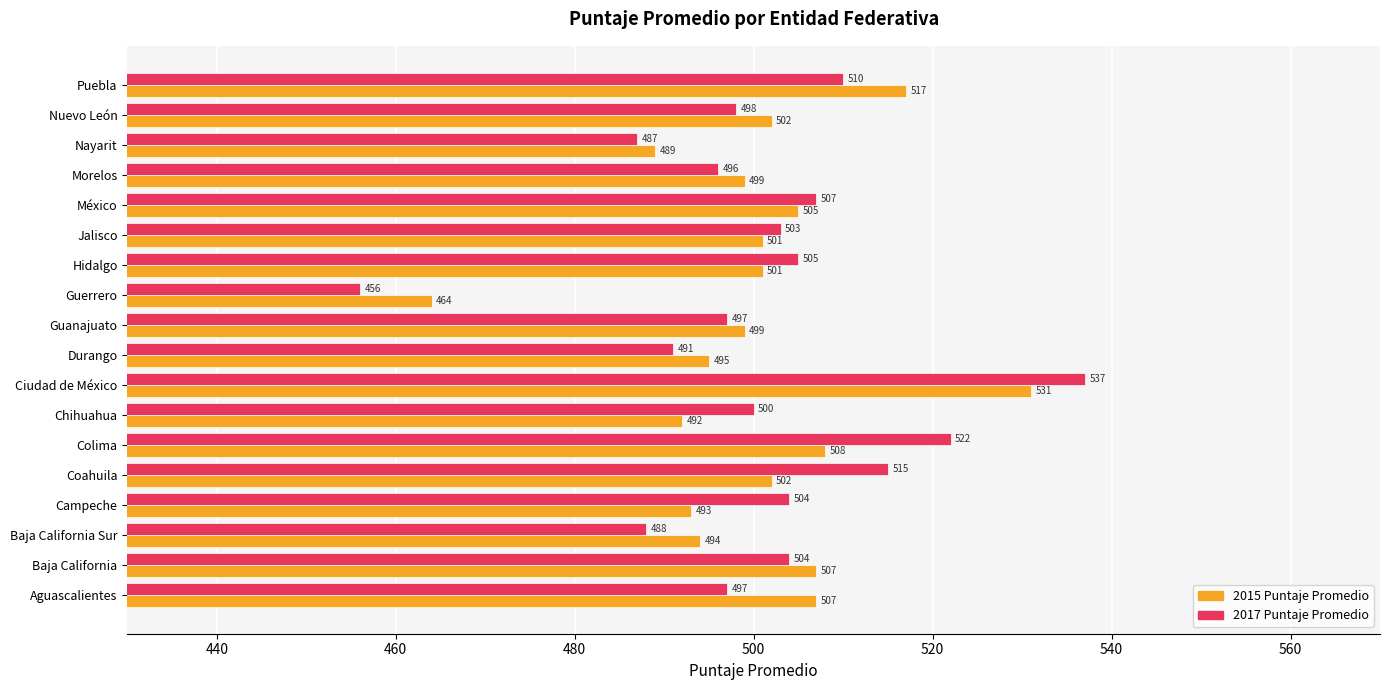

Is the value of 2017 Puntaje Promedio at Coahuila greater than the value of 2015 Puntaje Promedio at Guanajuato?

Yes